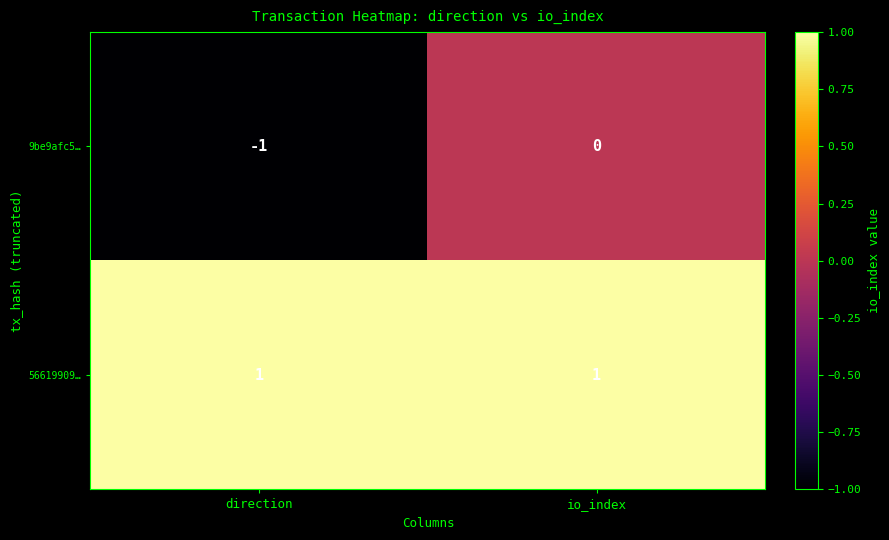

At io_index, list the series in order from largest to smallest.

56619909…, 9be9afc5…